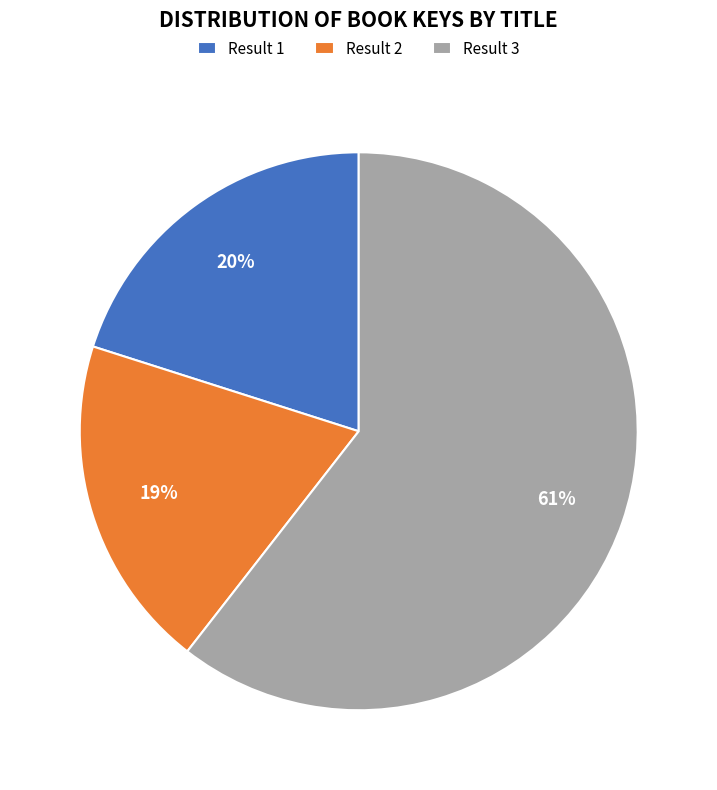

True or false: Result 2 accounts for 14% of the total.

False